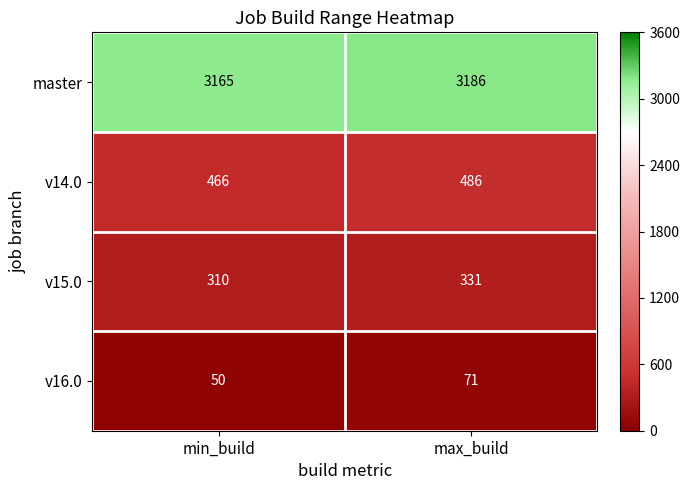

The master series shows 651 at max_build. True or false?

False